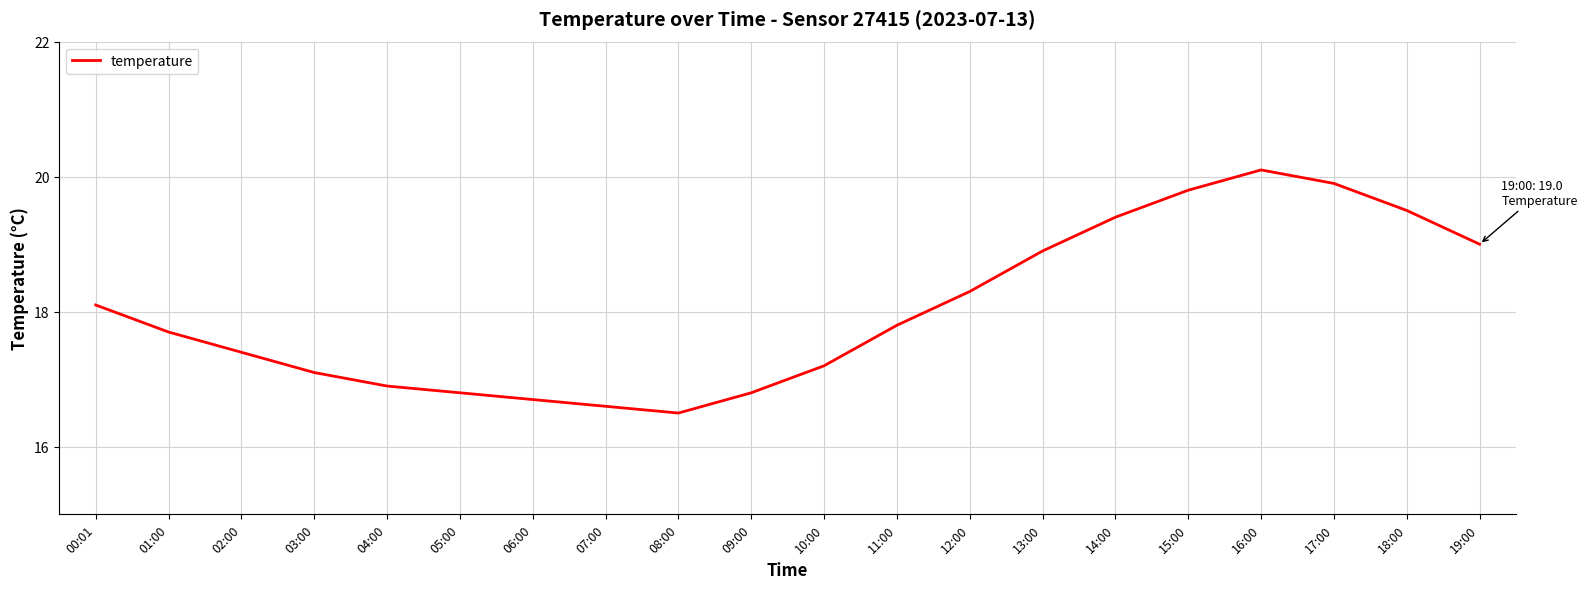

What value does the data have at 06:00?

16.7